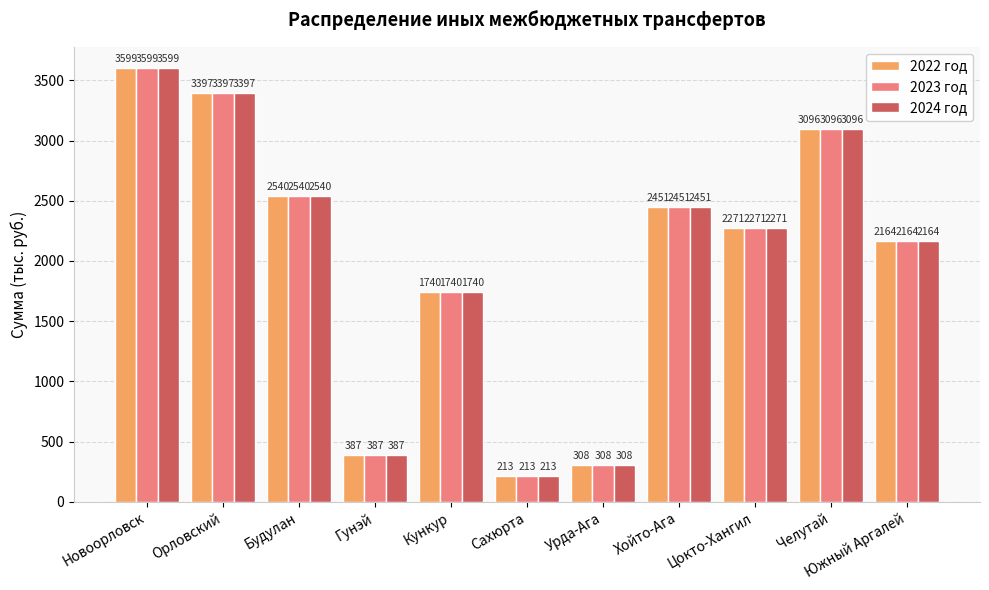

What are all the series names shown in the legend?

2022 год, 2023 год, 2024 год